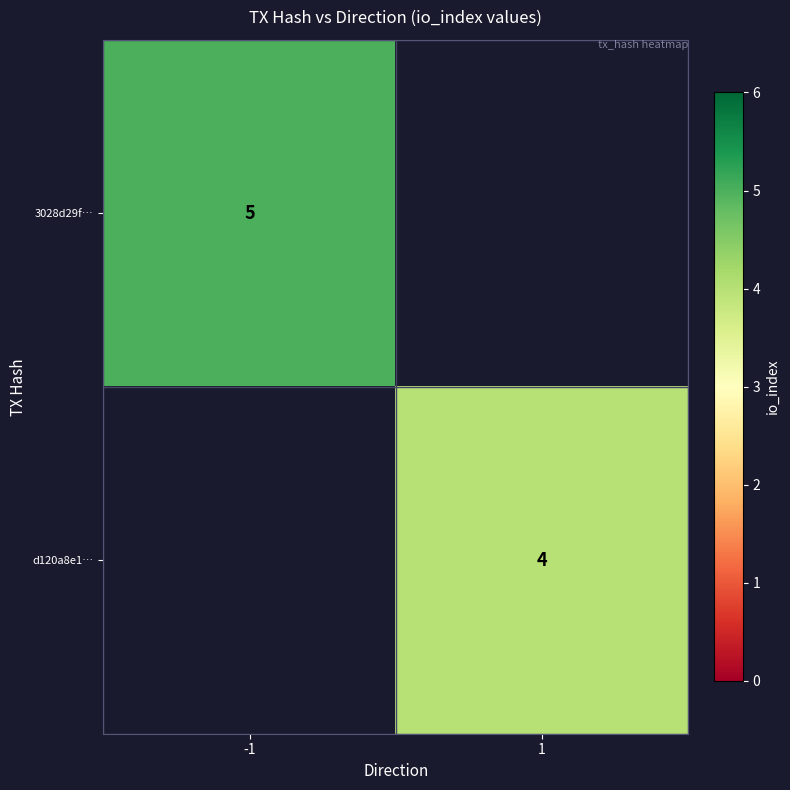

The d120a8e1… series shows 1 at 1. True or false?

False